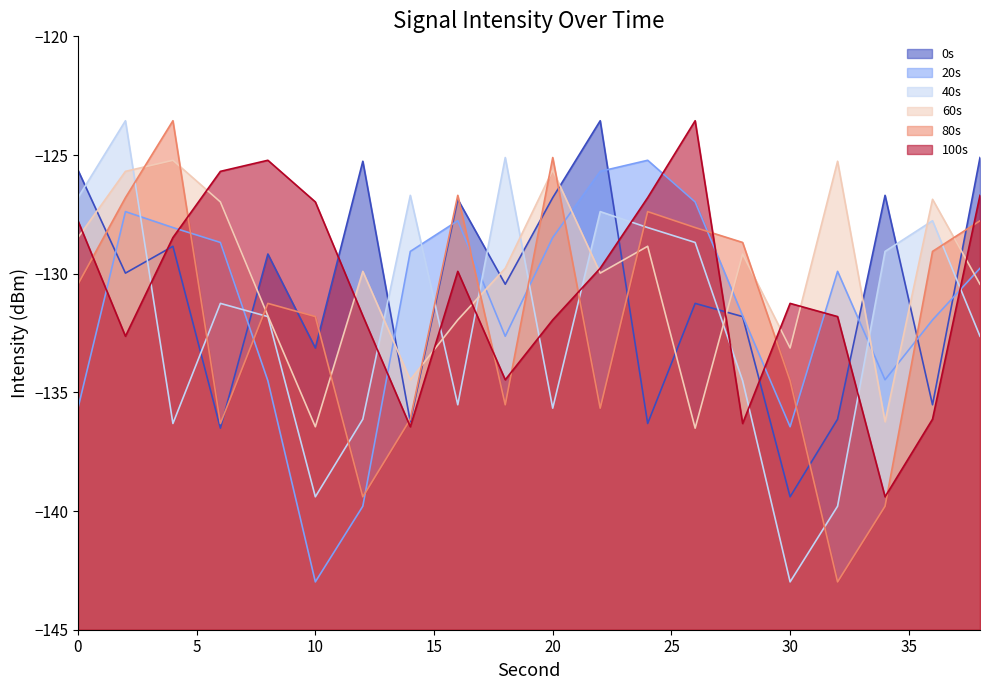

What is the highest value of the 60s series?

-125.2